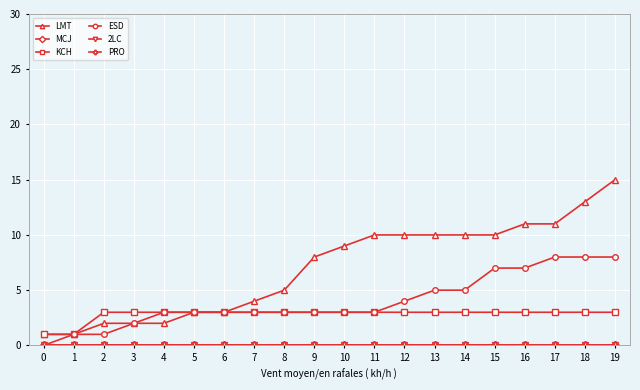

Is this an area chart (filled region under the line)?

No